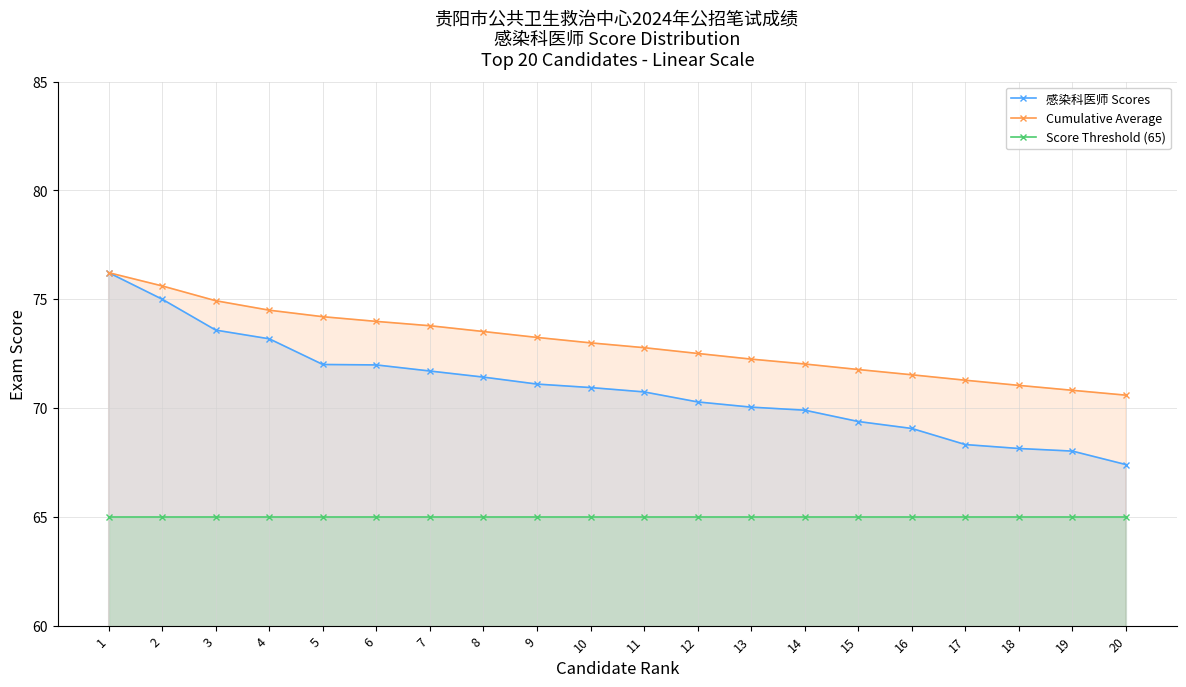

At which label does Cumulative Average reach its minimum?

20